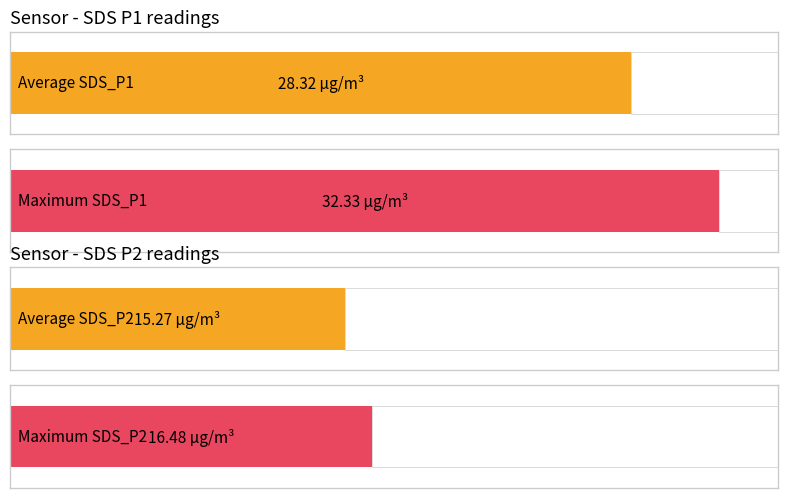

Is it true that SDS_P1 equals 44.5 at 00:11?

False